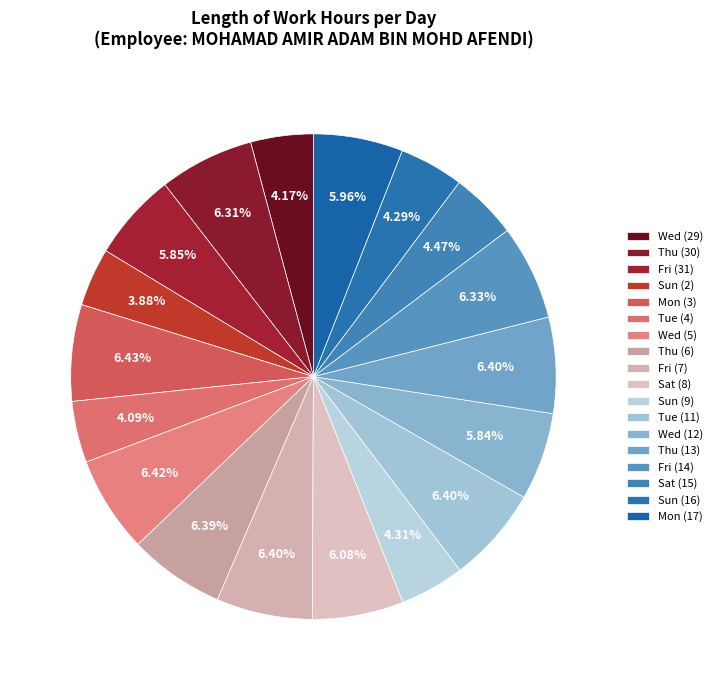

Is the sum of Sat (15) and Wed (12) greater than half?

No